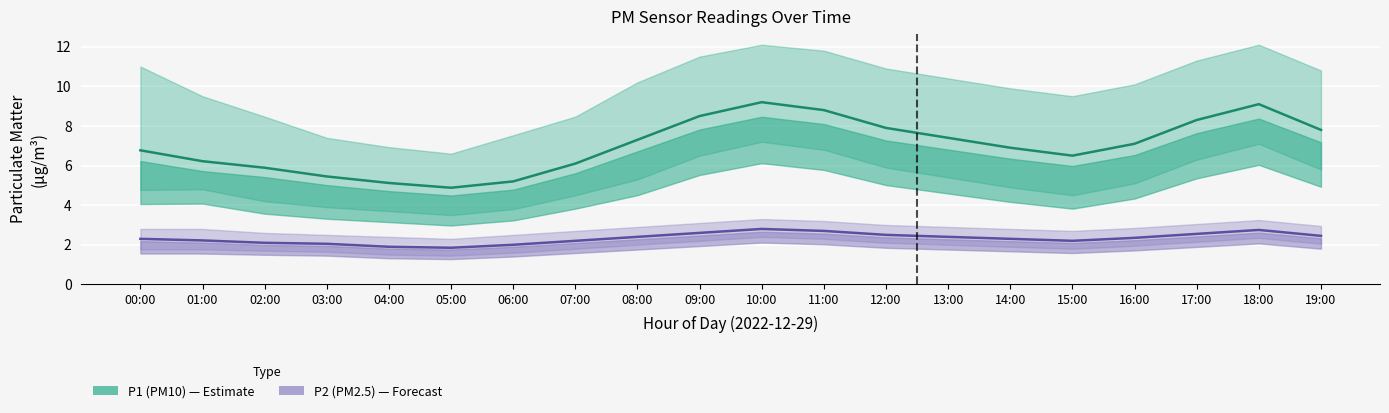

How many data points in P1_lower are above 5?

10